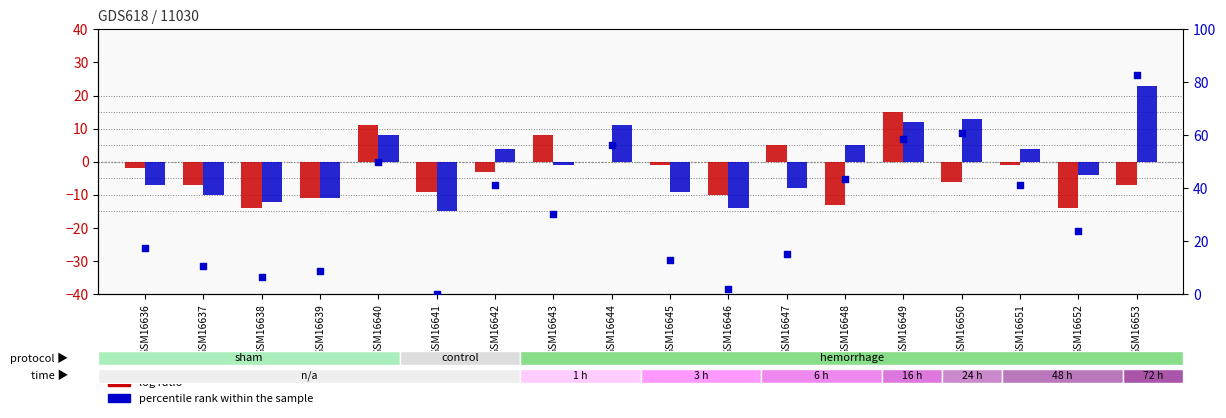

At how many categories does at least one series exceed 42?

6